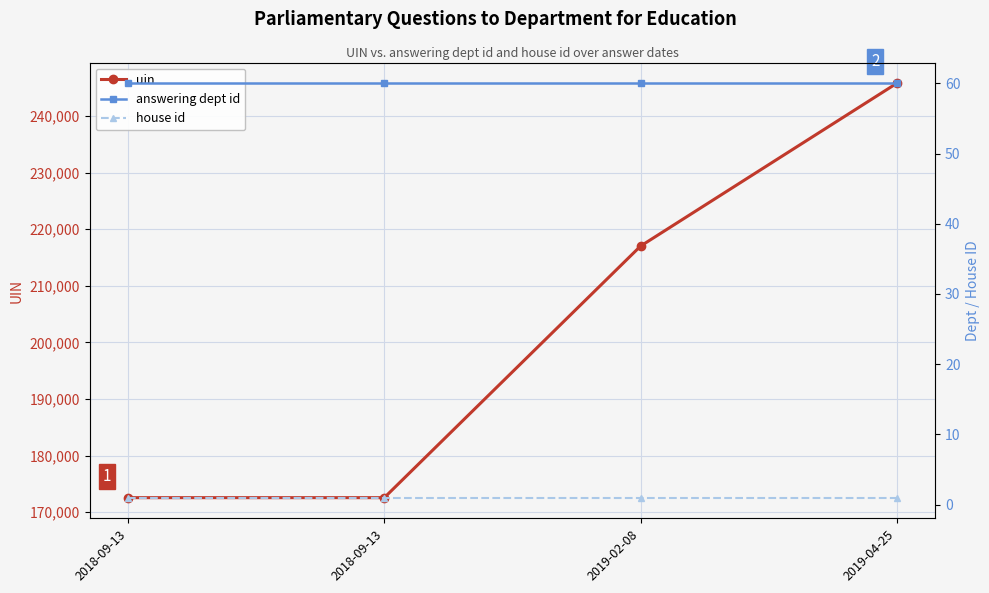

True or false: uin has a value of 149461 at 2019-02-08.

False